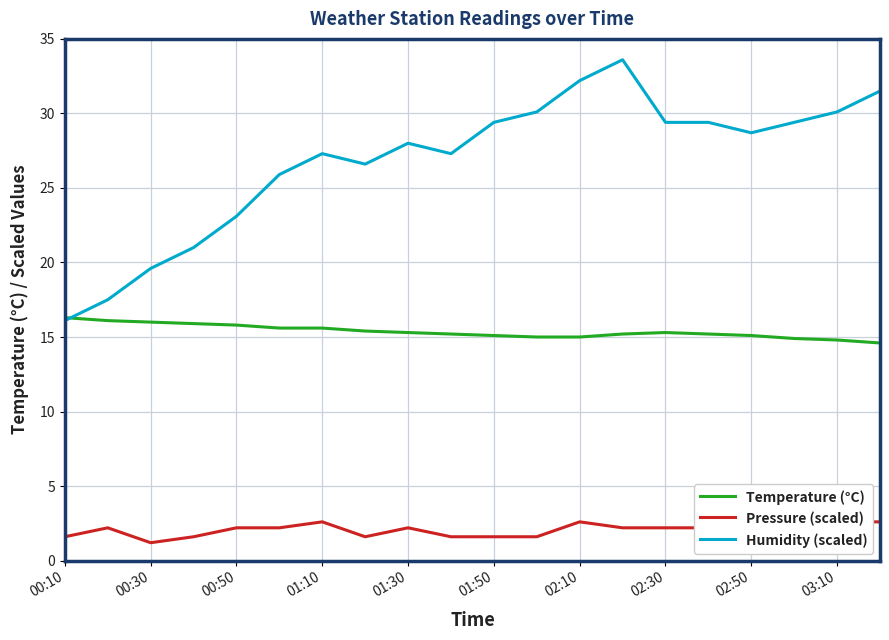

The value of Humidity (scaled) at 01:50 is 6.9. True or false?

False